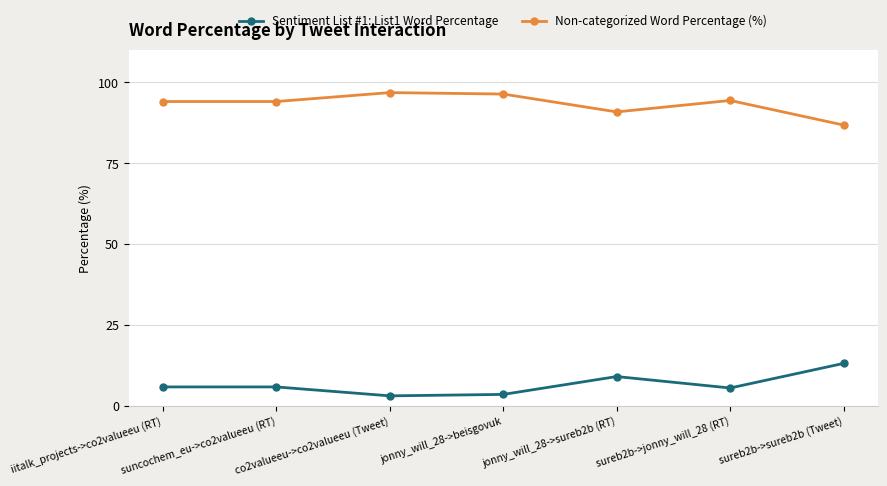

What value does the Non-categorized Word Percentage (%) series have at jonny_will_28->beisgovuk?

96.4